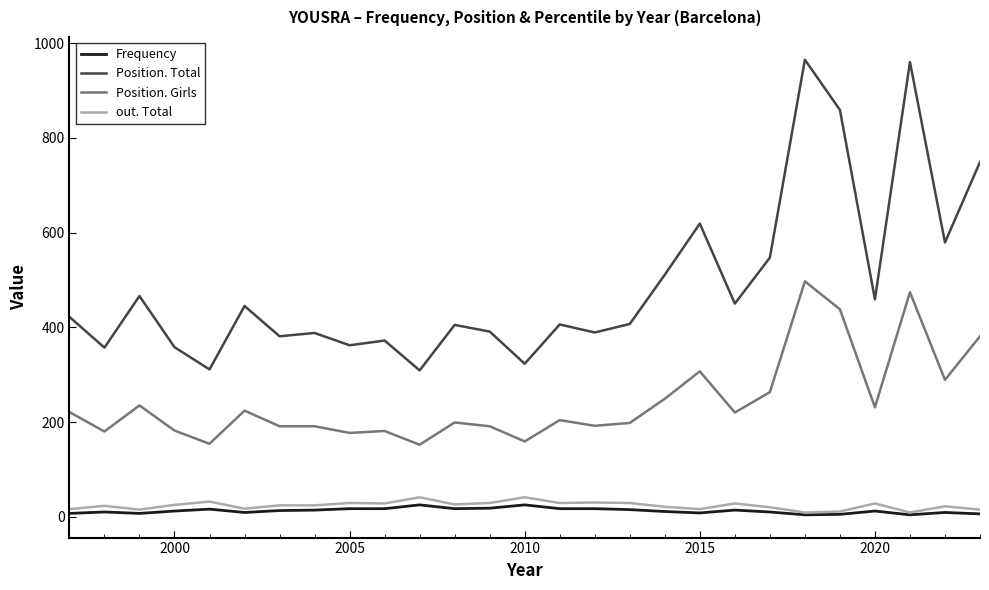

True or false: Position. Girls and Frequency intersect in this chart.

False